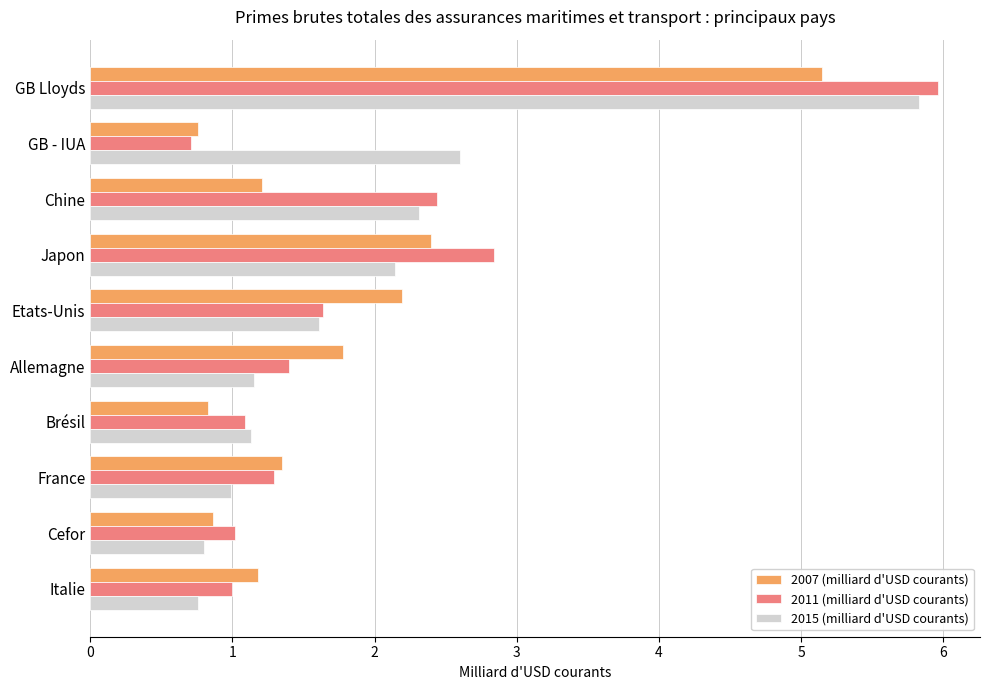

Read the 2007 (milliard d'USD courants) value at Etats-Unis.

2.2